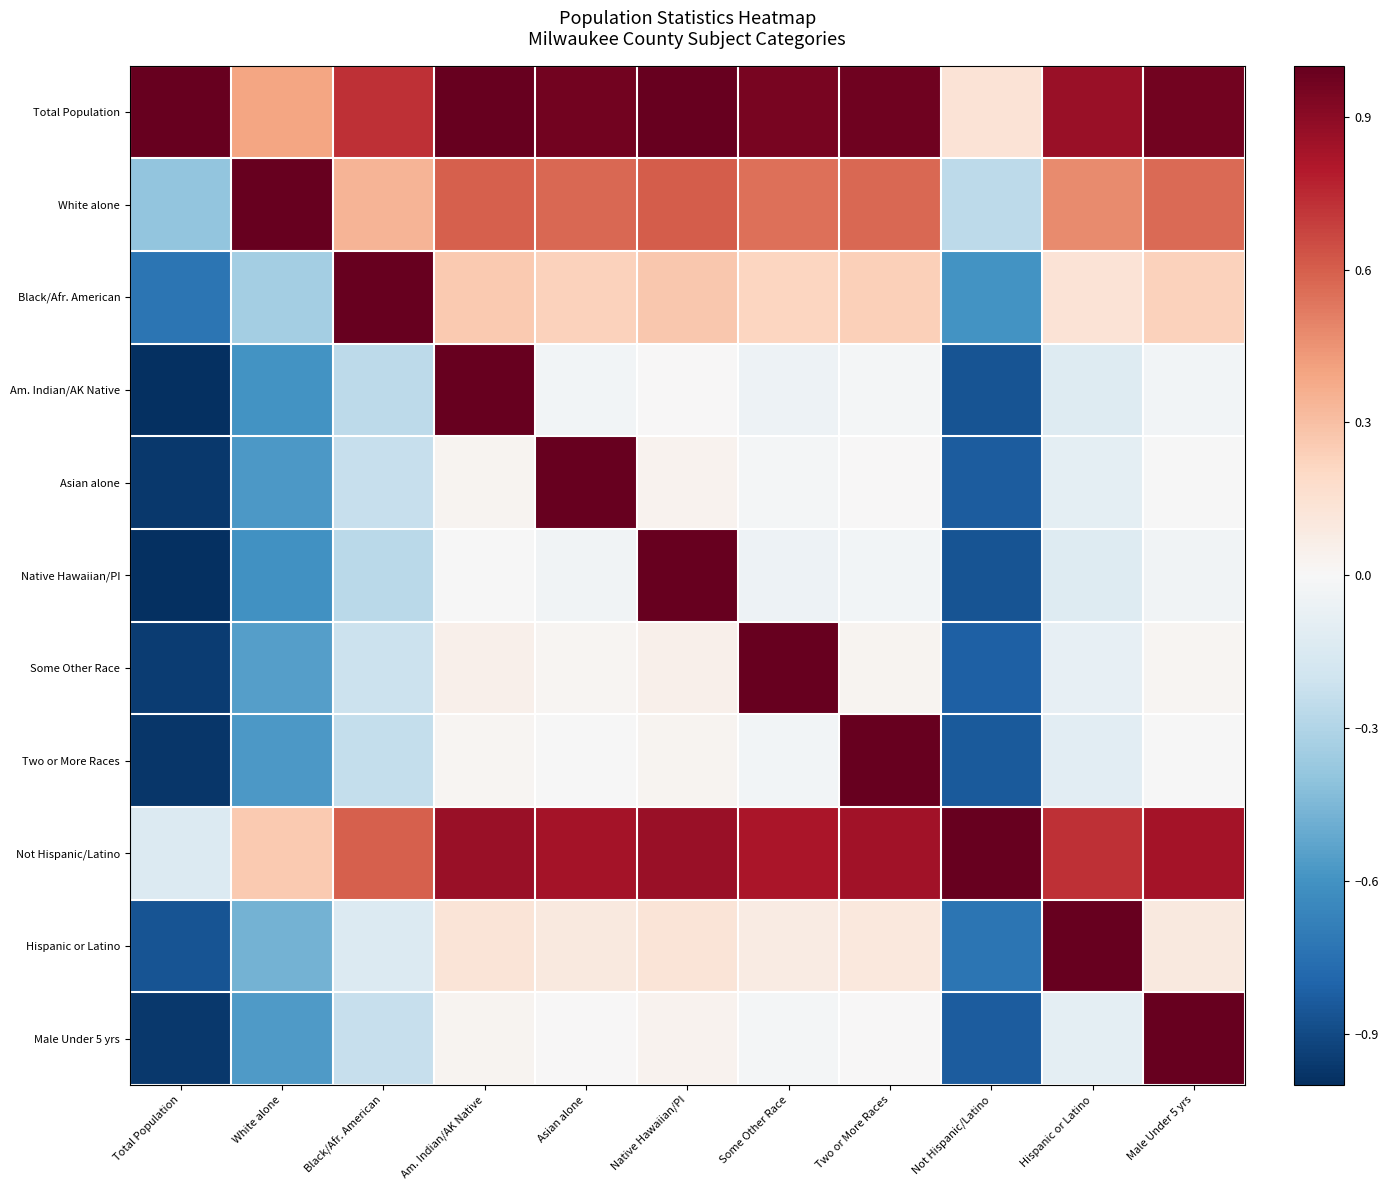

What is the difference between the highest and lowest values at Total Population?

2.0